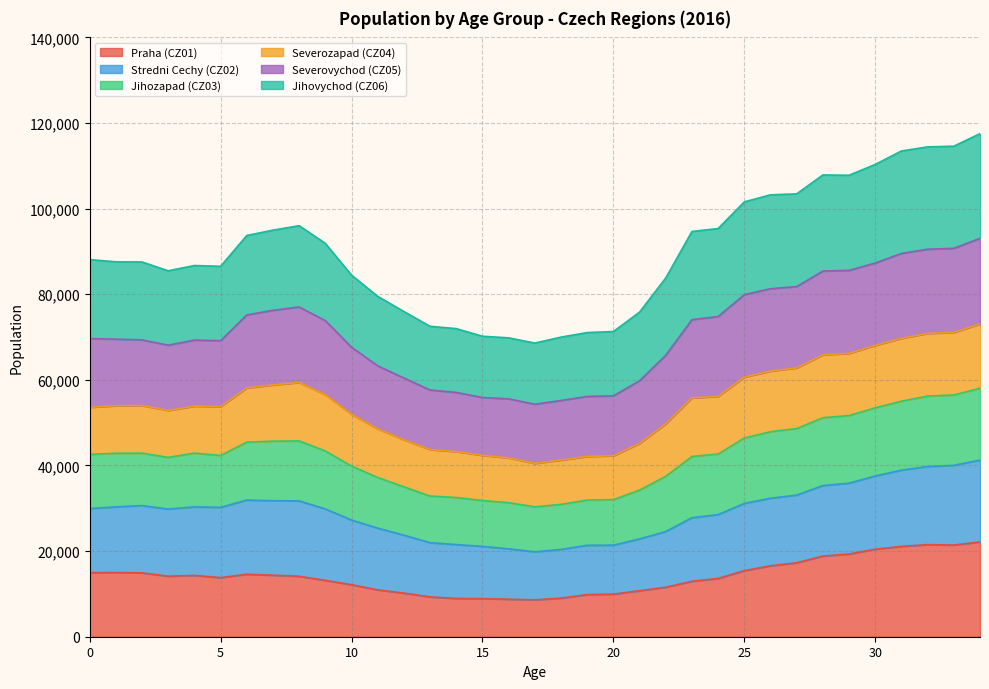

What are all the series names shown in the legend?

Praha (CZ01), Stredni Cechy (CZ02), Jihozapad (CZ03), Severozapad (CZ04), Severovychod (CZ05), Jihovychod (CZ06)